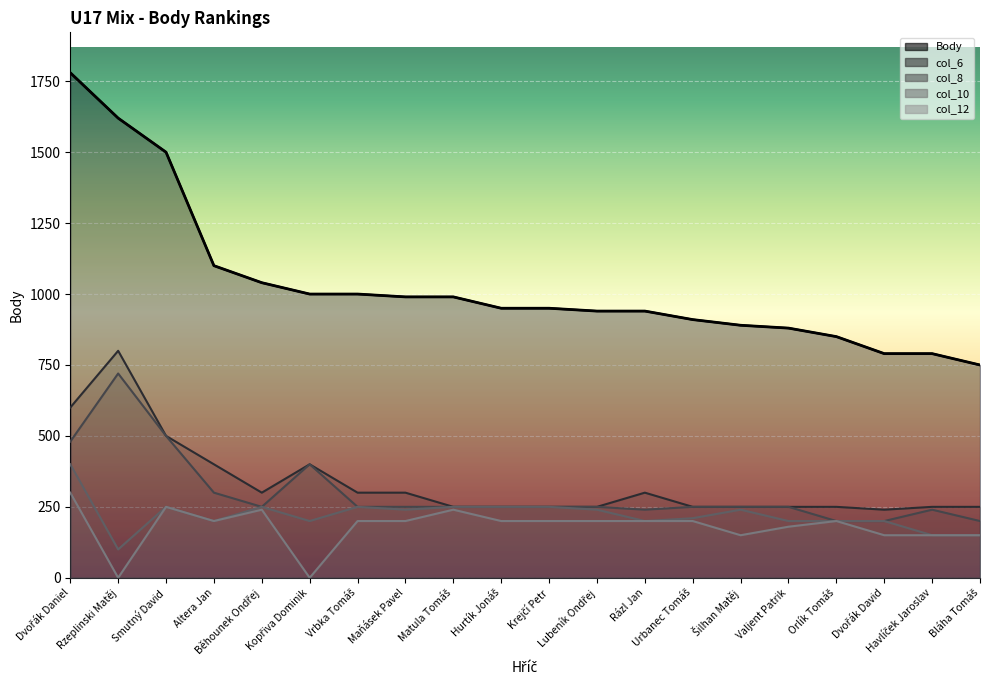

Between Šilhan Matěj and Valjent Patrik, which is larger?

Šilhan Matěj